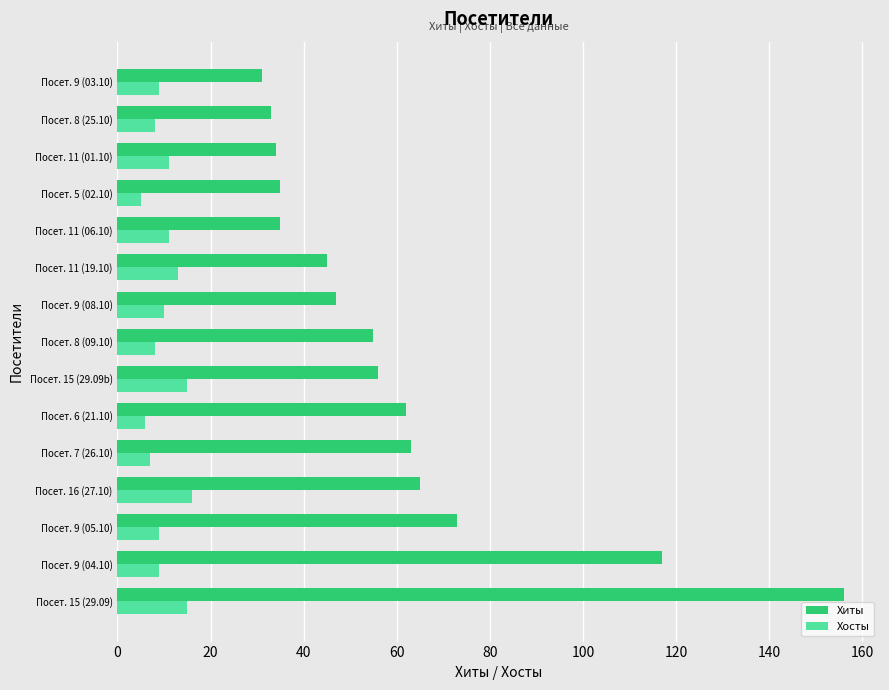

Which label corresponds to the largest value in the chart?

Посет. 15 (29.09)